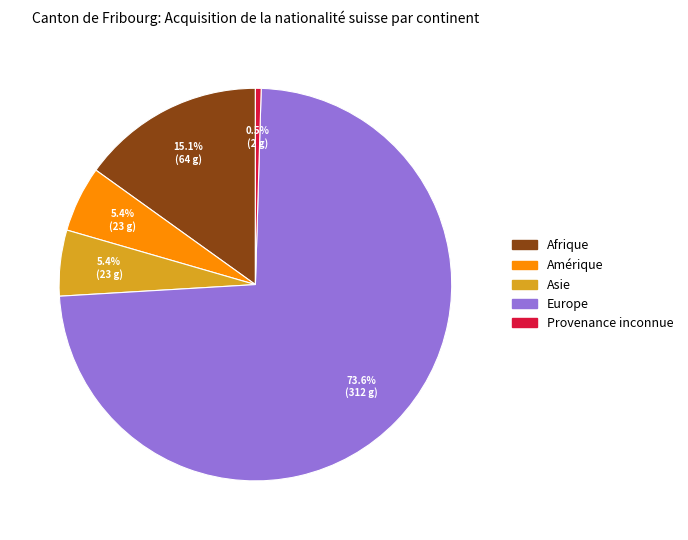

Is there a majority slice in this chart?

Yes